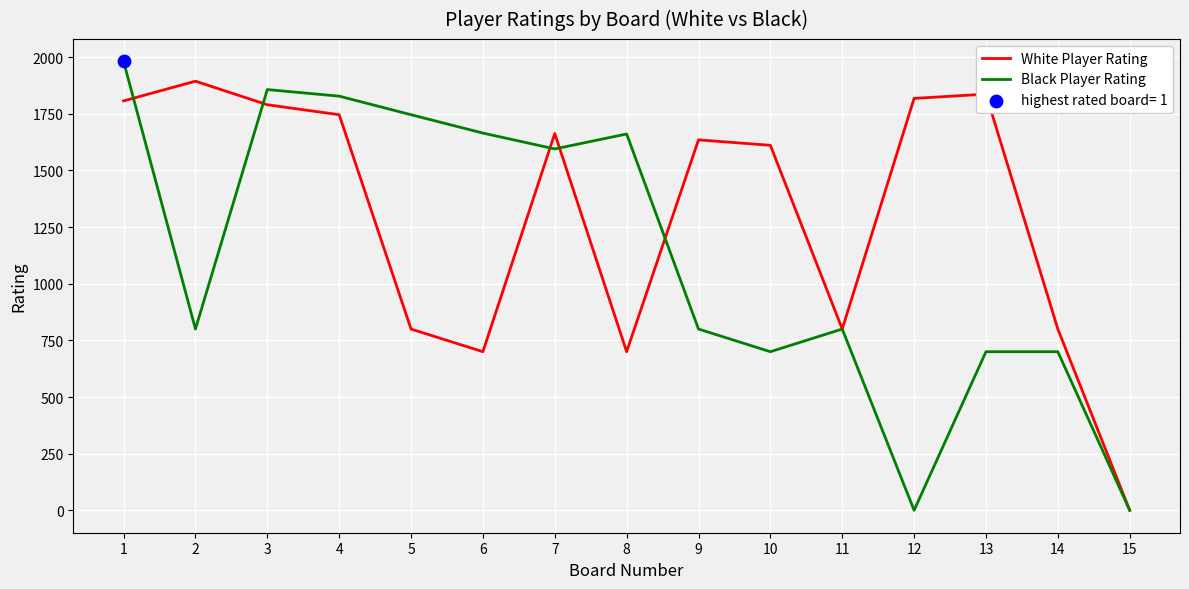

Which series changed the most between 1 and 13?

Black Player Rating